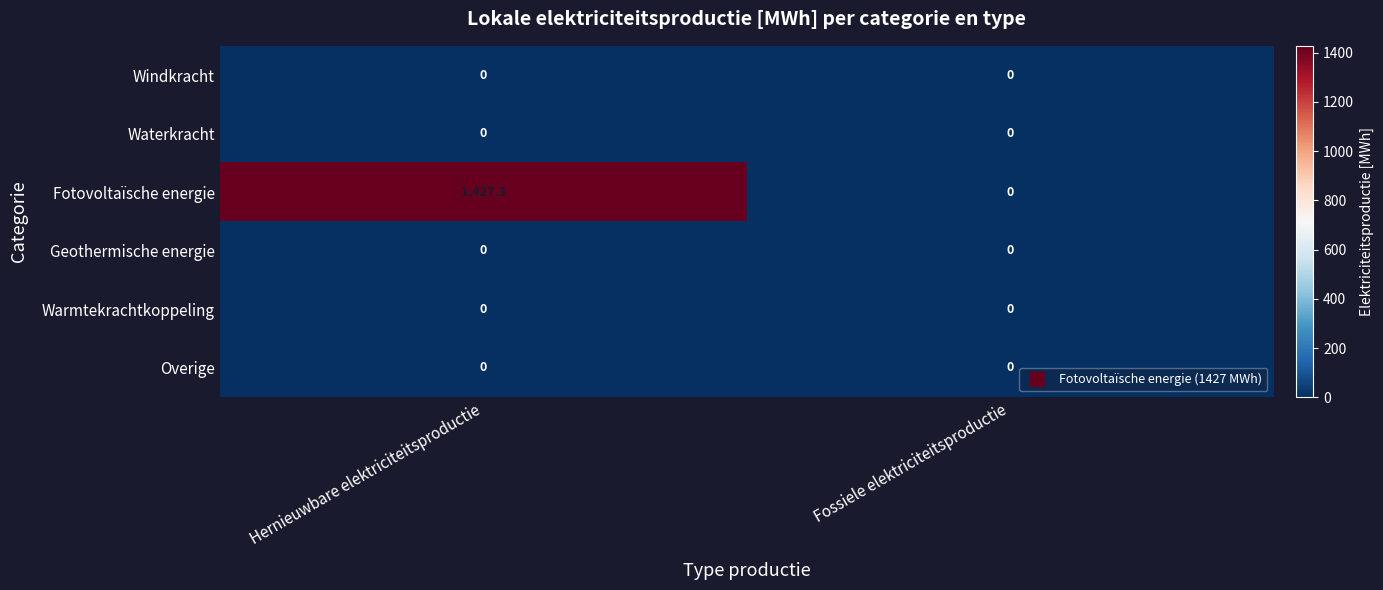

At which category does the chart reach its peak across all series?

Hernieuwbare elektriciteitsproductie